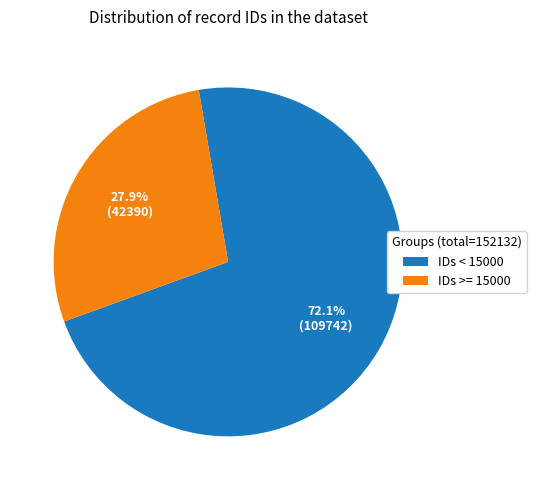

Rank the categories by value from highest to lowest.

IDs < 15000, IDs >= 15000